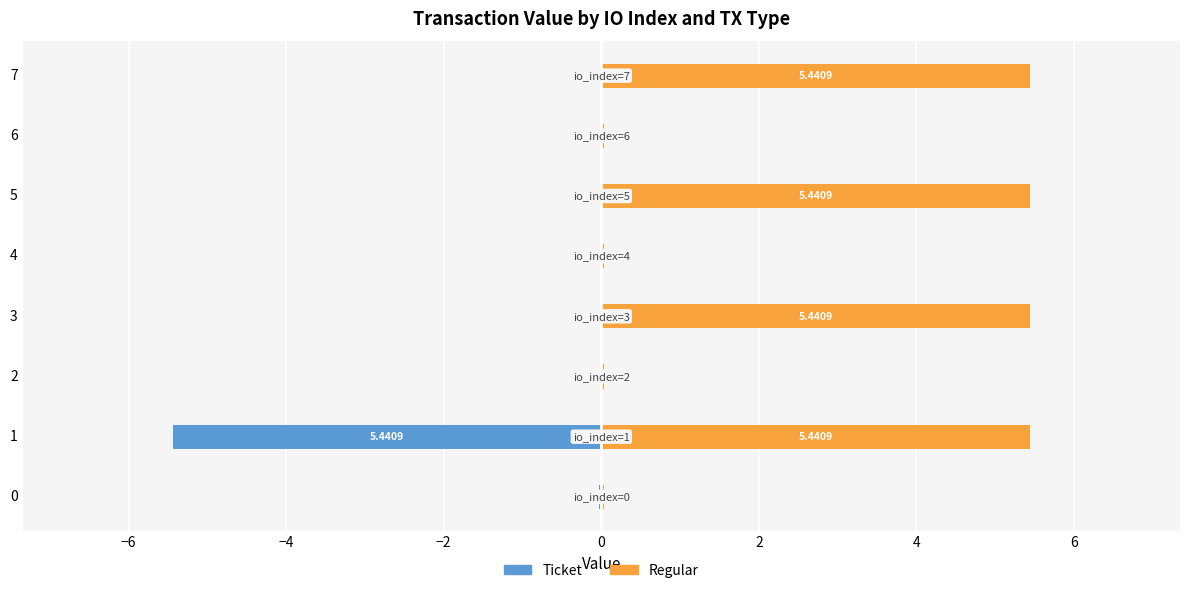

Which series has the widest spread of values?

Ticket